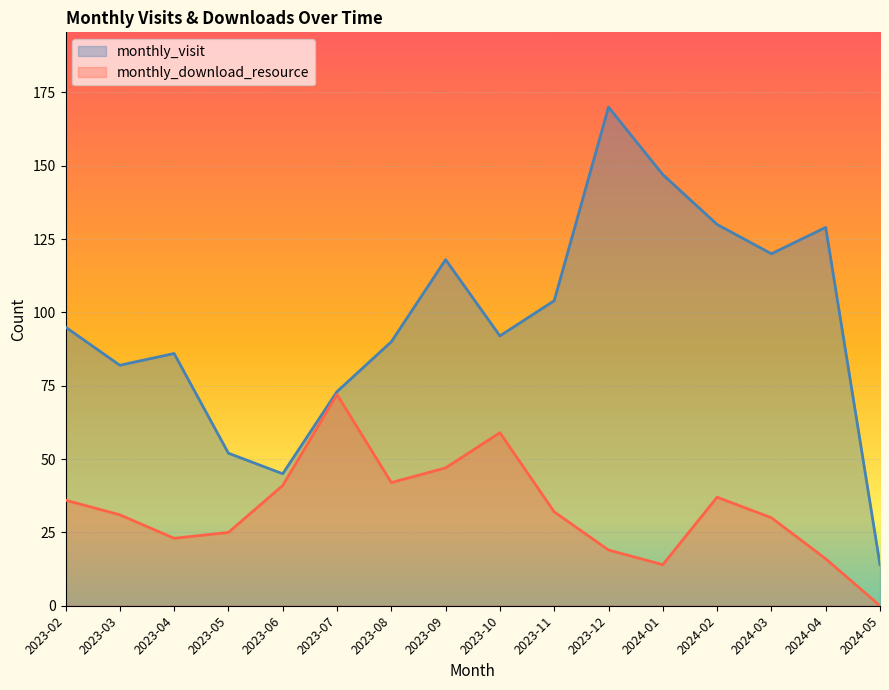

At which label does monthly_download_resource reach its peak?

2023-07